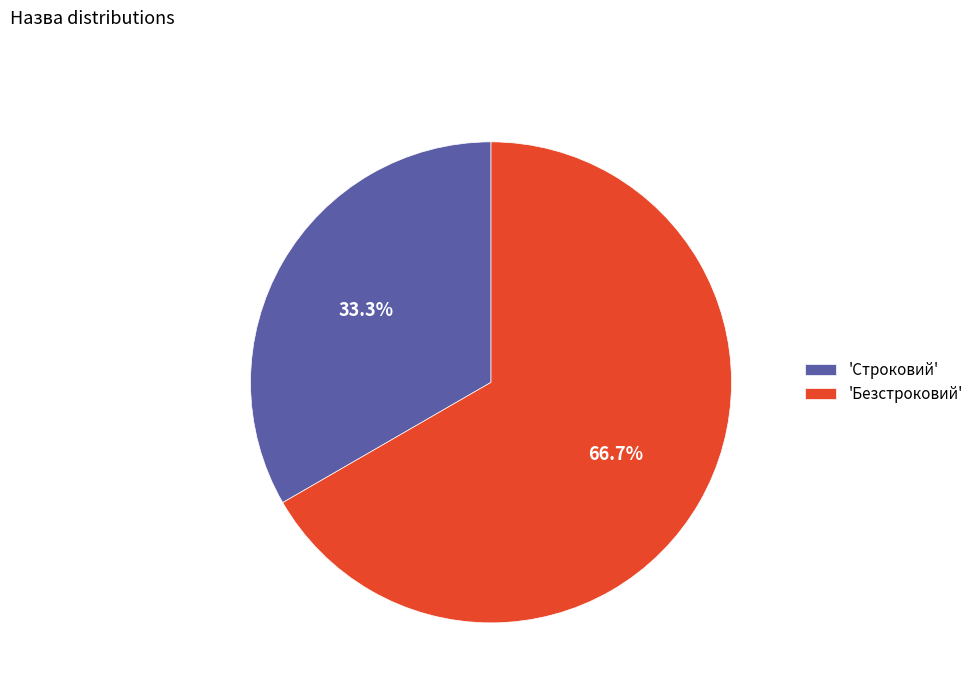

Does 'Строковий' account for over 50% of the chart?

No